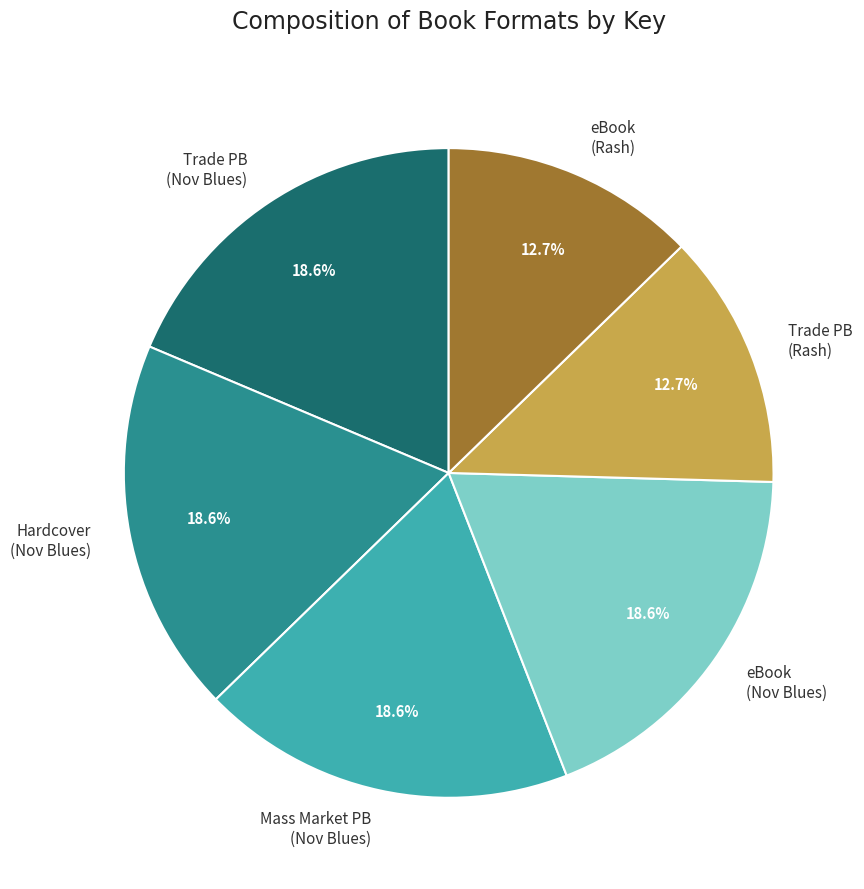

Approximately how many times larger is the value at eBook (Nov Blues) compared to Mass Market PB (Nov Blues)?

1.0